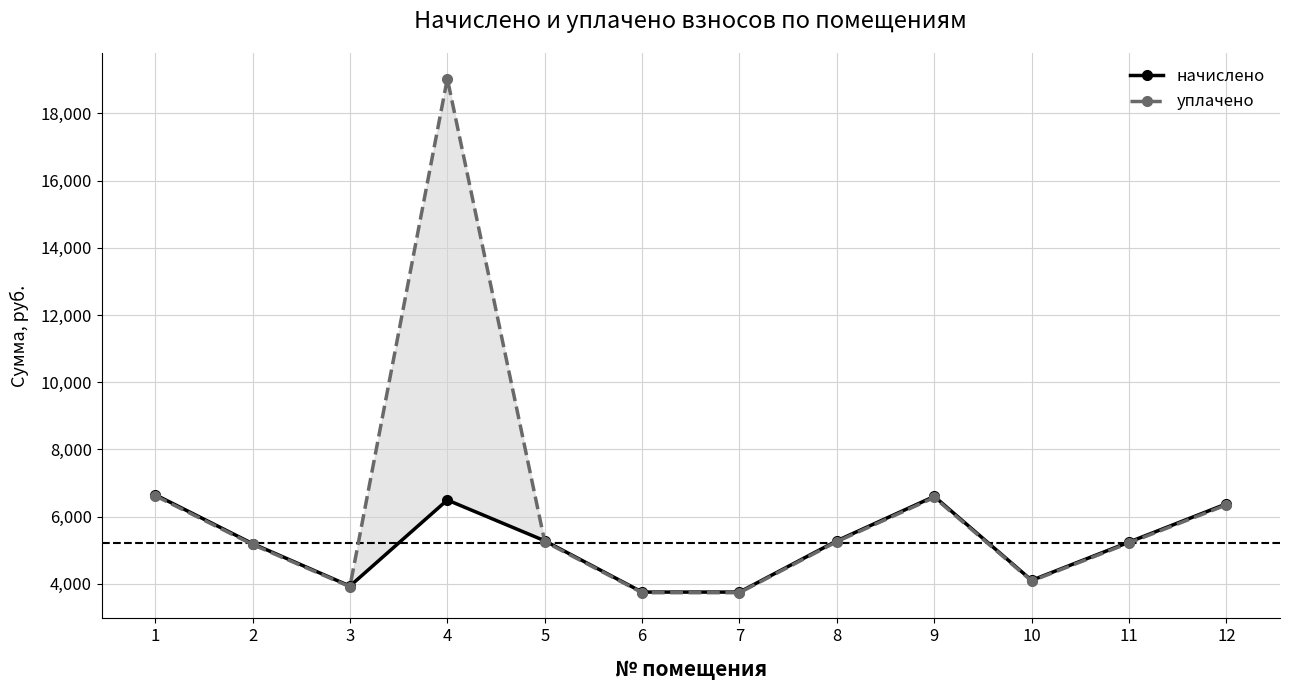

Which series has the largest total across all categories?

уплачено